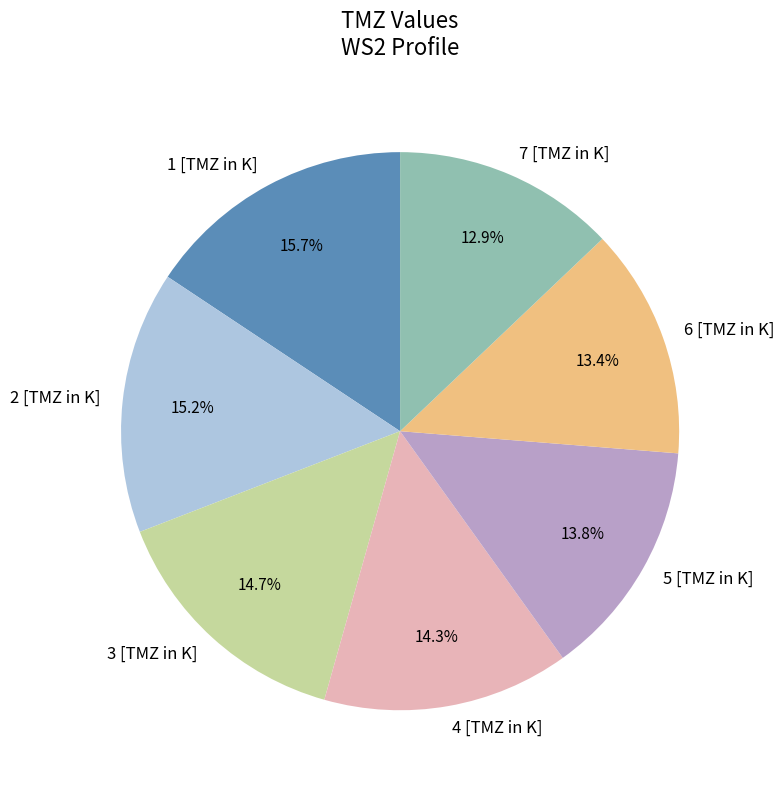

Which has a higher value, 5 [TMZ in K] or 1 [TMZ in K]?

1 [TMZ in K]